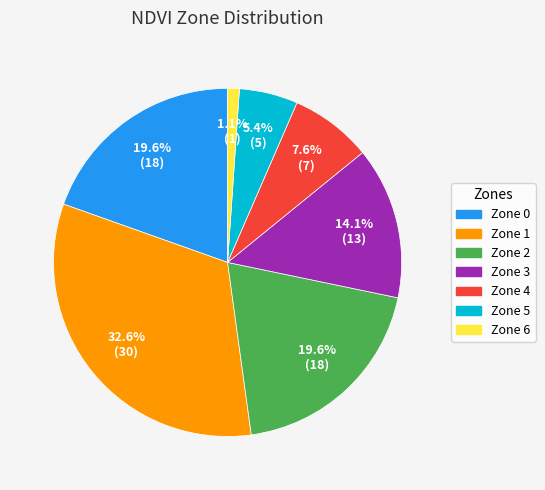

To the nearest percent, what is the combined percentage of Zone 4 and Zone 3?

22%